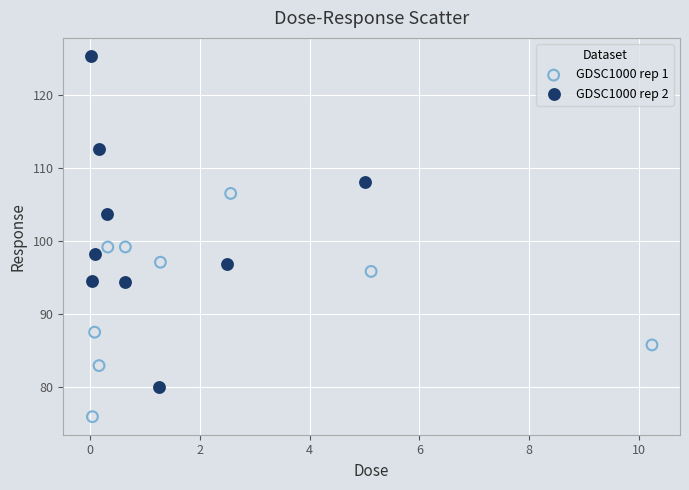

Which series reaches the maximum Y coordinate?

GDSC1000 rep 2